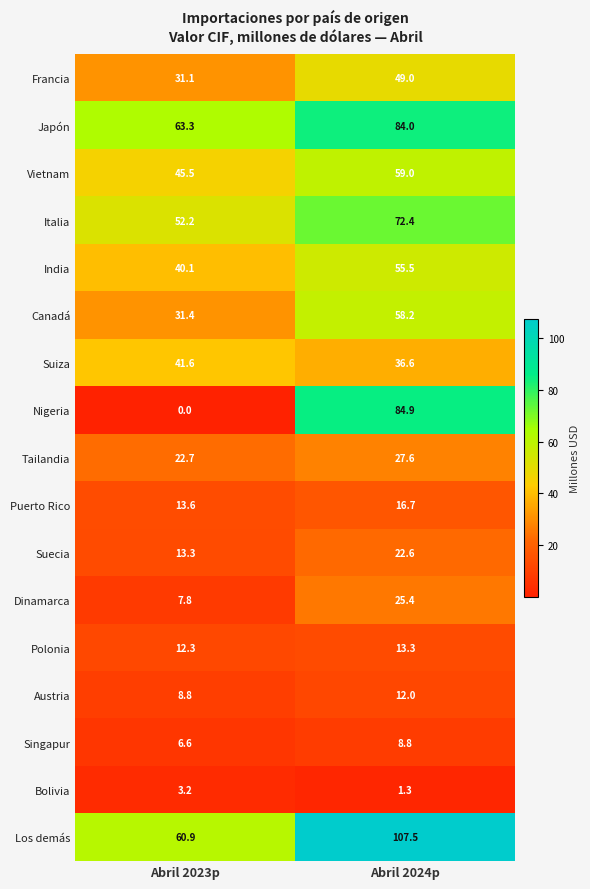

Is the value of Polonia at Abril 2024p greater than the value of Japón at Abril 2023p?

No